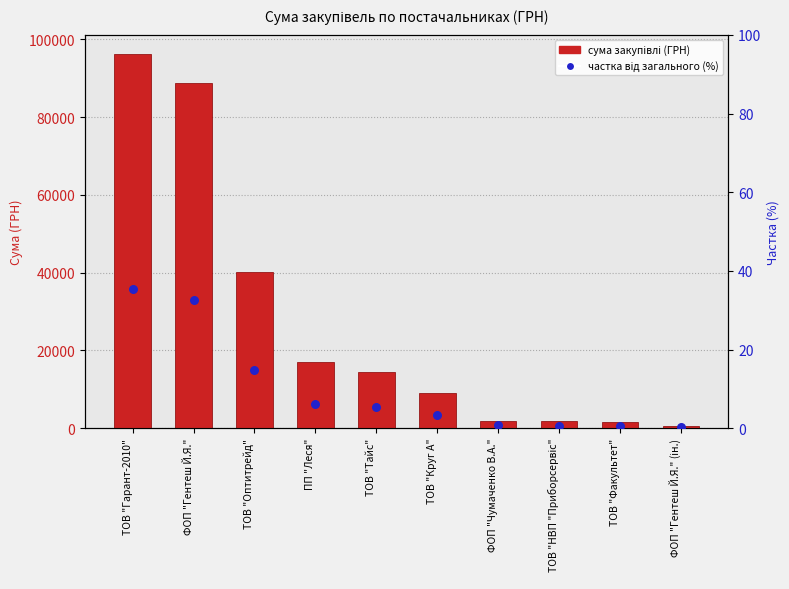

Which series reaches the maximum Y coordinate?

сума закупівлі (ГРН)